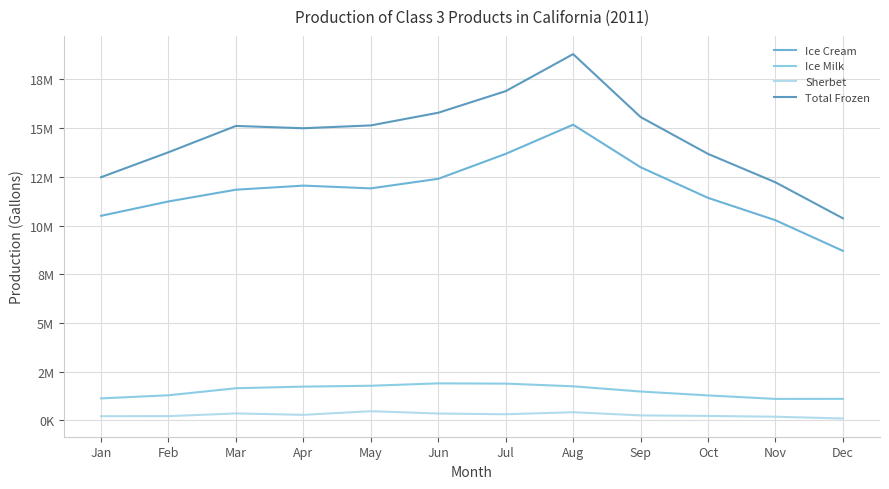

Where is the first local minimum for Ice Cream?

May